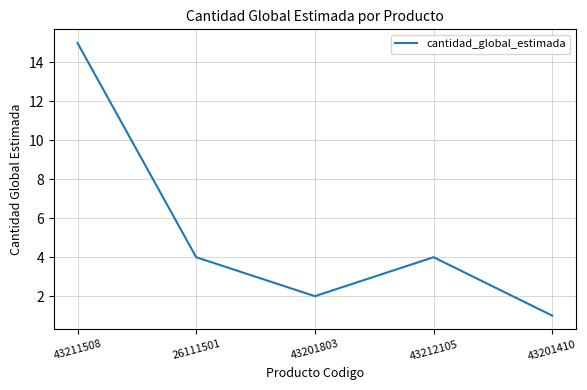

The chart shows a value of 15 at 43211508. True or false?

True